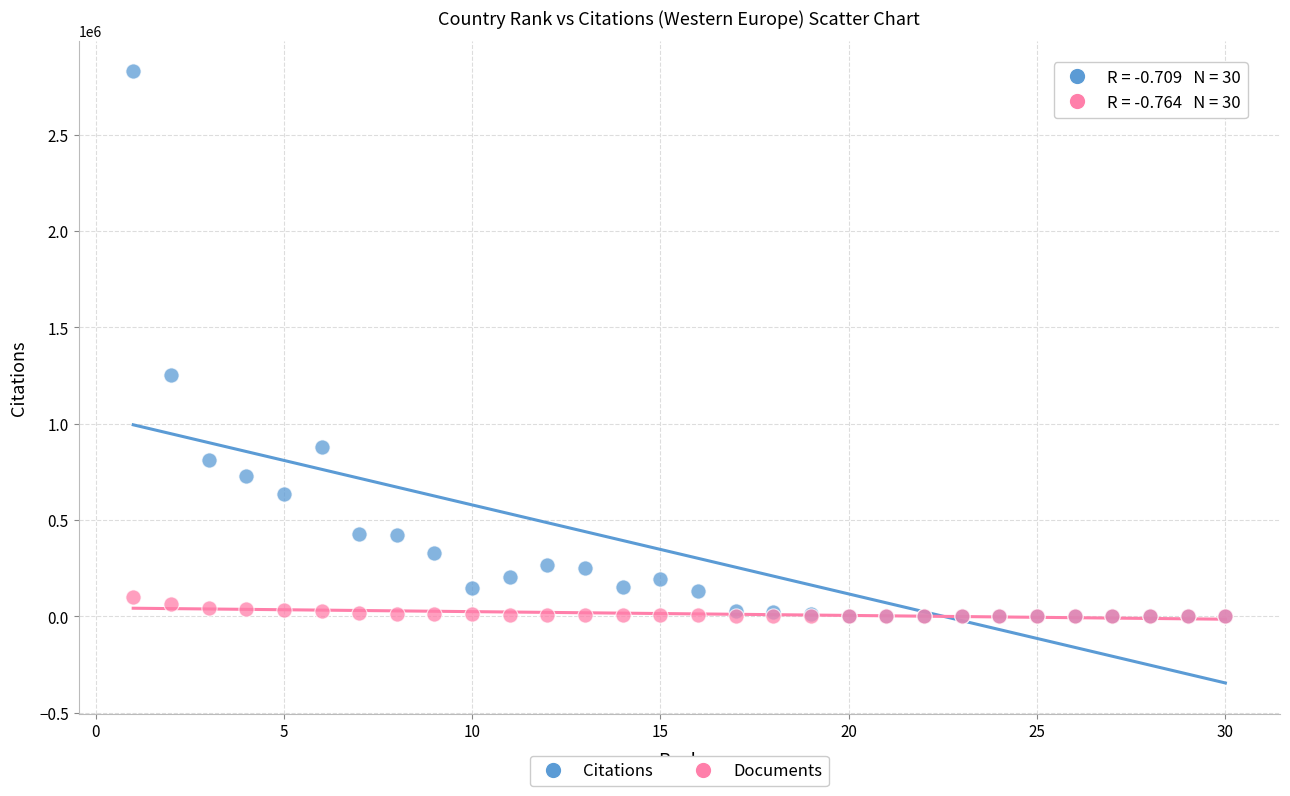

What are all the series names shown in the legend?

Citations, Documents